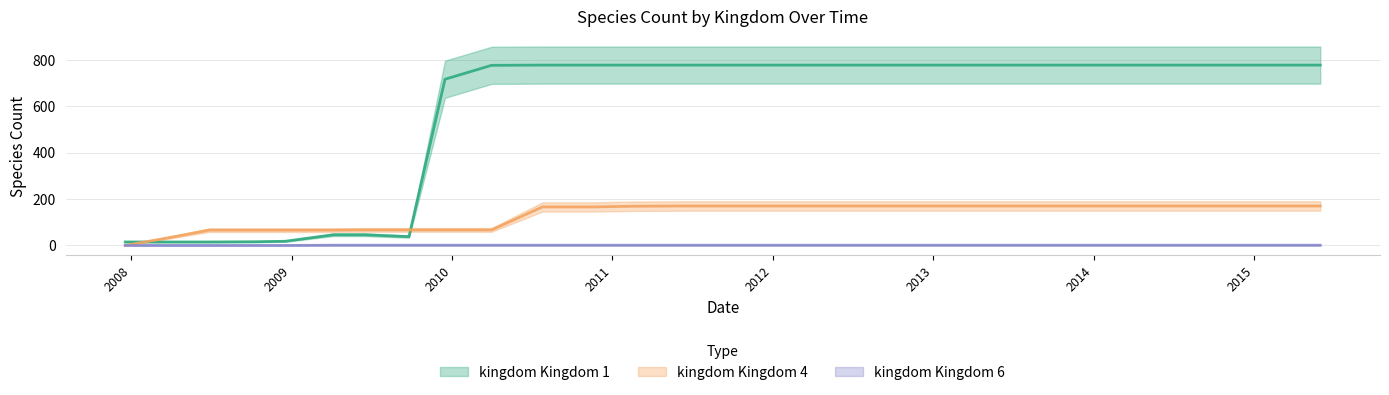

Count the kingdom_6 values in the range 1 to 2.

25